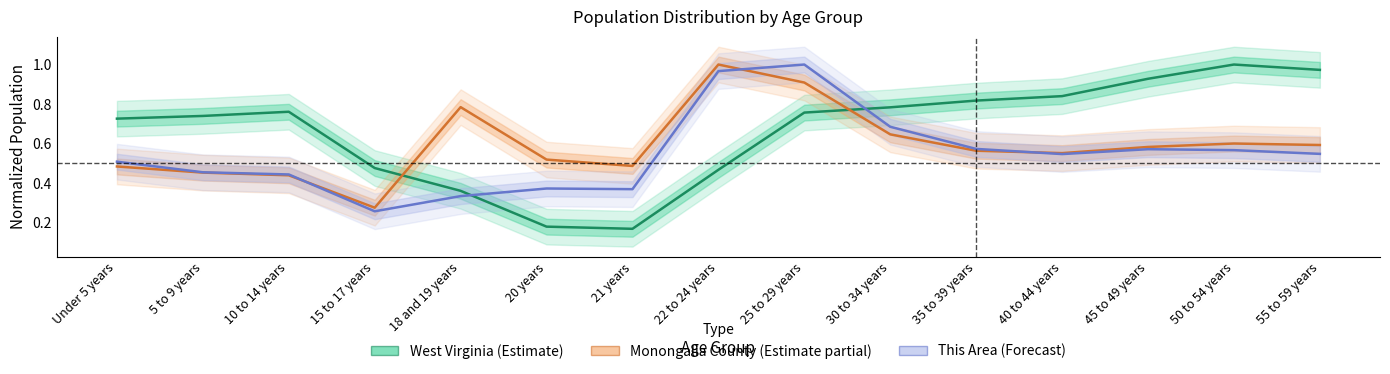

Where is the first local maximum for Monongalia County?

18 and 19 years